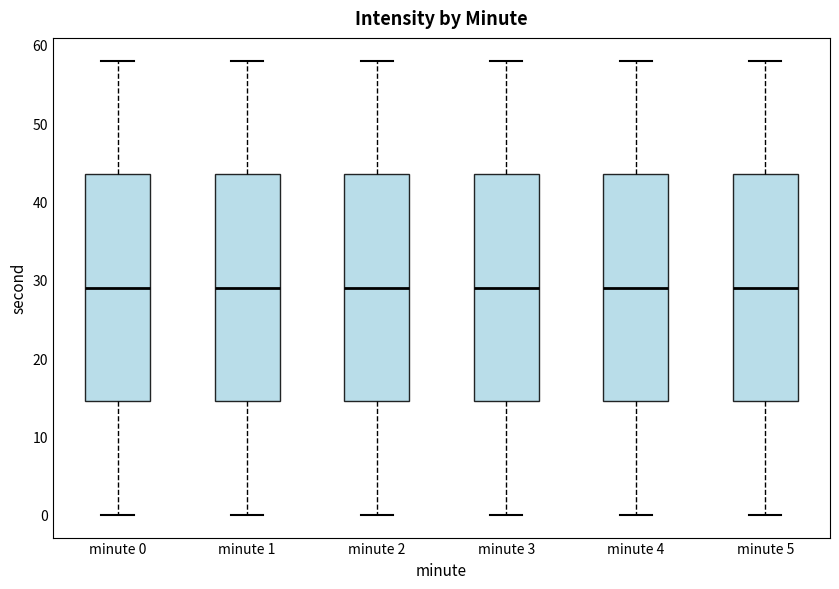

Reading left to right, transcribe this box plot: for each box, give where its median line is, the range the box spans, and where its two whiskers end, as read against the y-axis. The values are not printed on the chart, so give them approximately, as read against the axis.

minute 0: median 29, box 15 to 44, whiskers 0 to 58
minute 1: median 29, box 15 to 44, whiskers 0 to 58
minute 2: median 29, box 15 to 44, whiskers 0 to 58
minute 3: median 29, box 15 to 44, whiskers 0 to 58
minute 4: median 29, box 15 to 44, whiskers 0 to 58
minute 5: median 29, box 15 to 44, whiskers 0 to 58